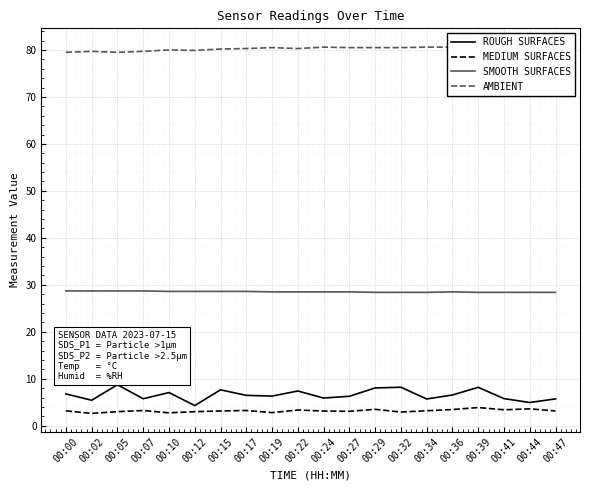

What is the value of the AMBIENT point at the 9th from the left?

80.5